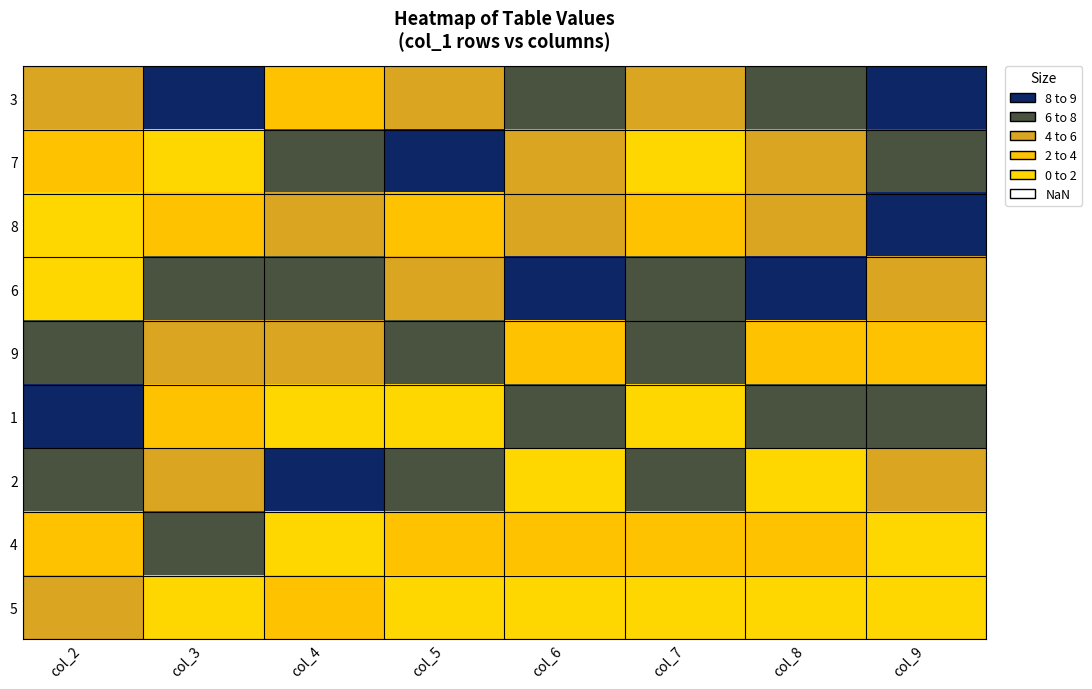

Which series has the widest spread of values?

7